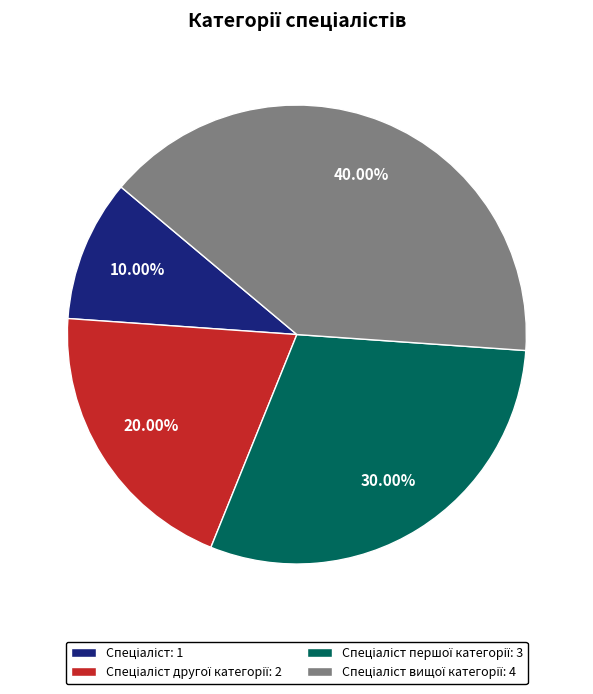

Is there a majority slice in this chart?

No